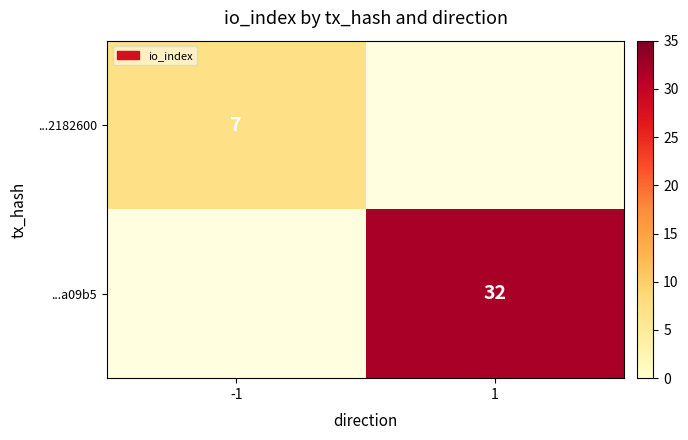

Is the value of ...a09b5 at 1 greater than the value of ...2182600 at -1?

Yes